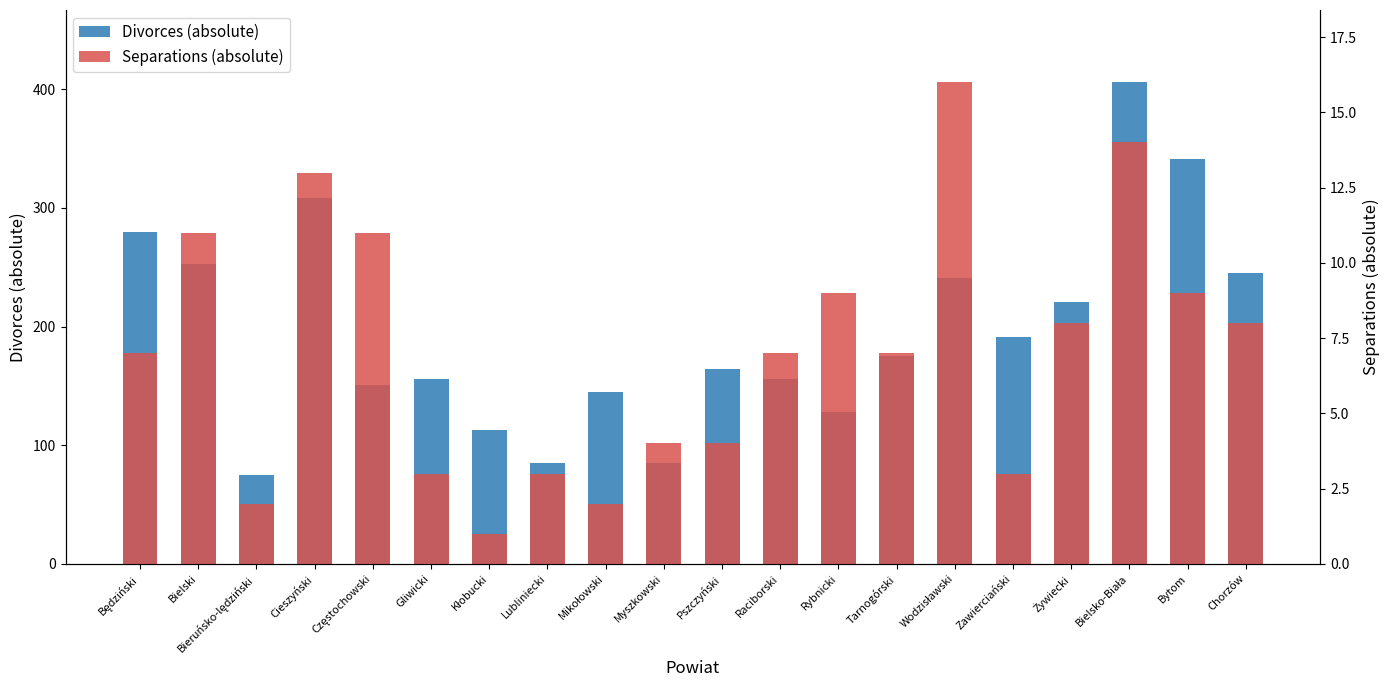

At how many categories does at least one series exceed 98?

17